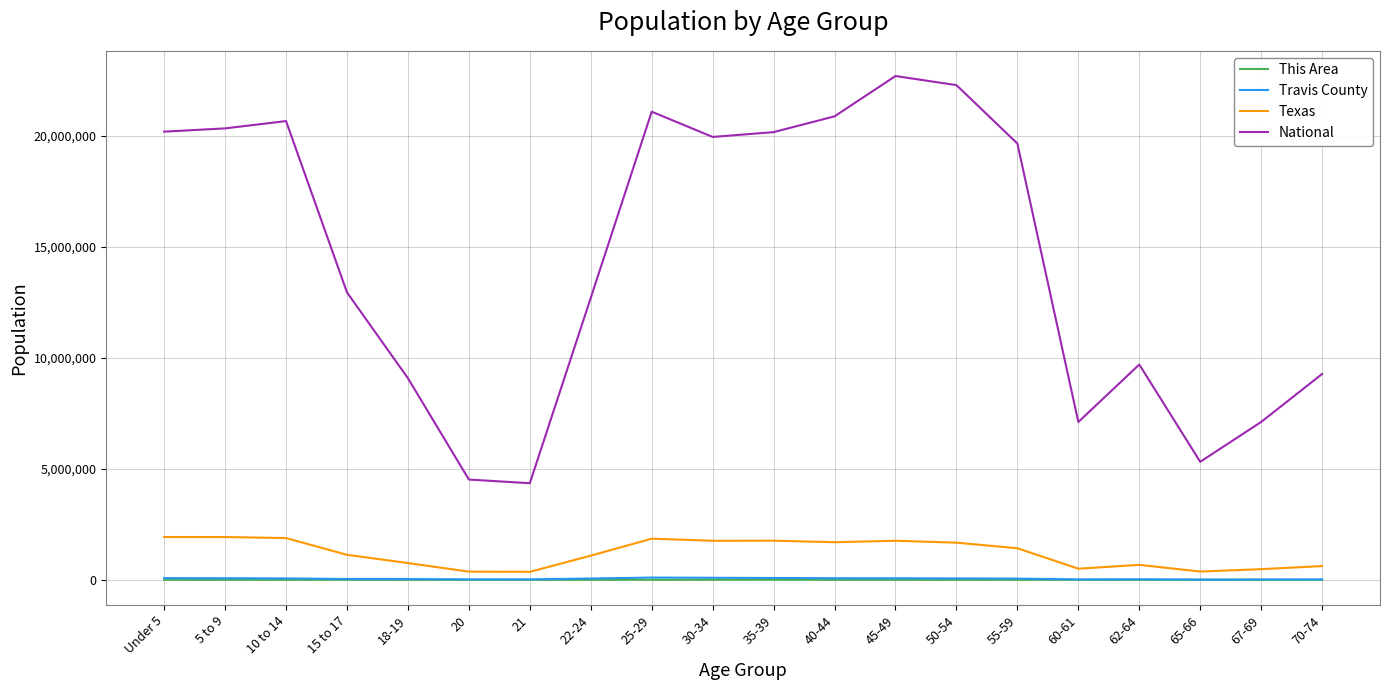

True or false: This Area and National cross at least once.

False